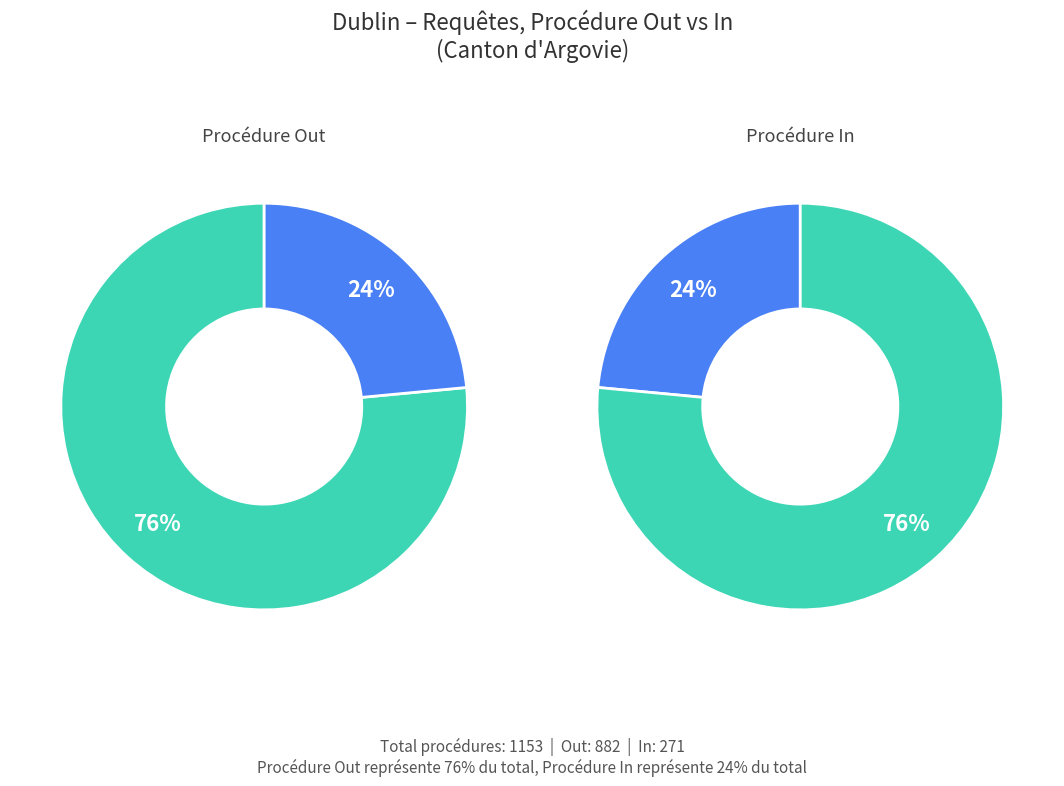

Rank the series by their maximum value, from highest to lowest.

Procédure Out, Procédure In